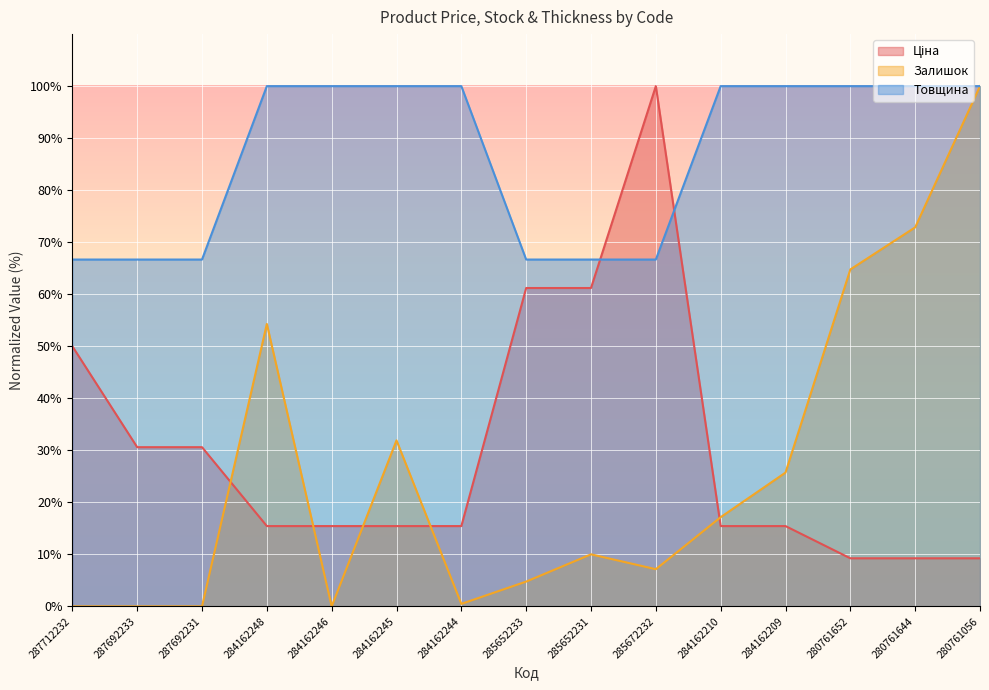

At which category is the sum across all series the highest?

280761056